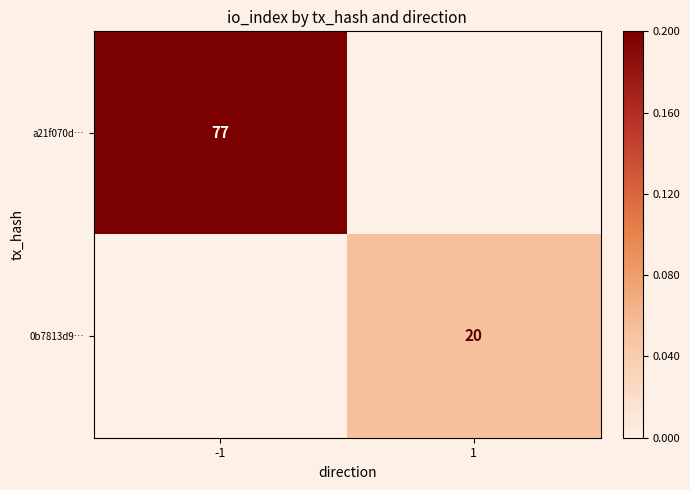

The value of 0b7813d9… at 1 is 20. True or false?

True